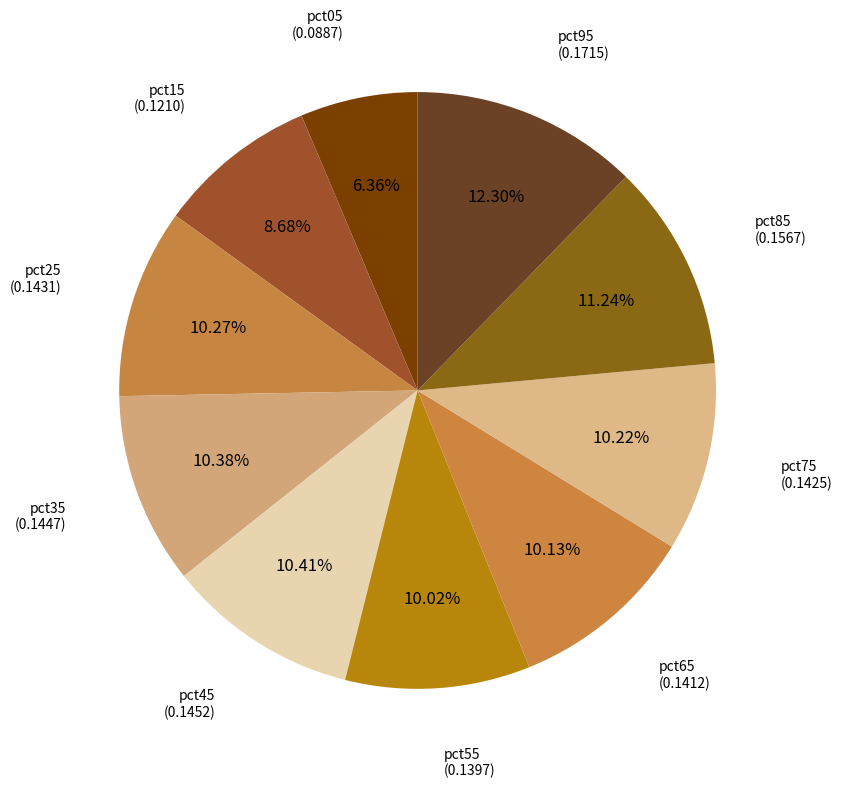

The pct95 slice represents 2% of the pie. True or false?

False